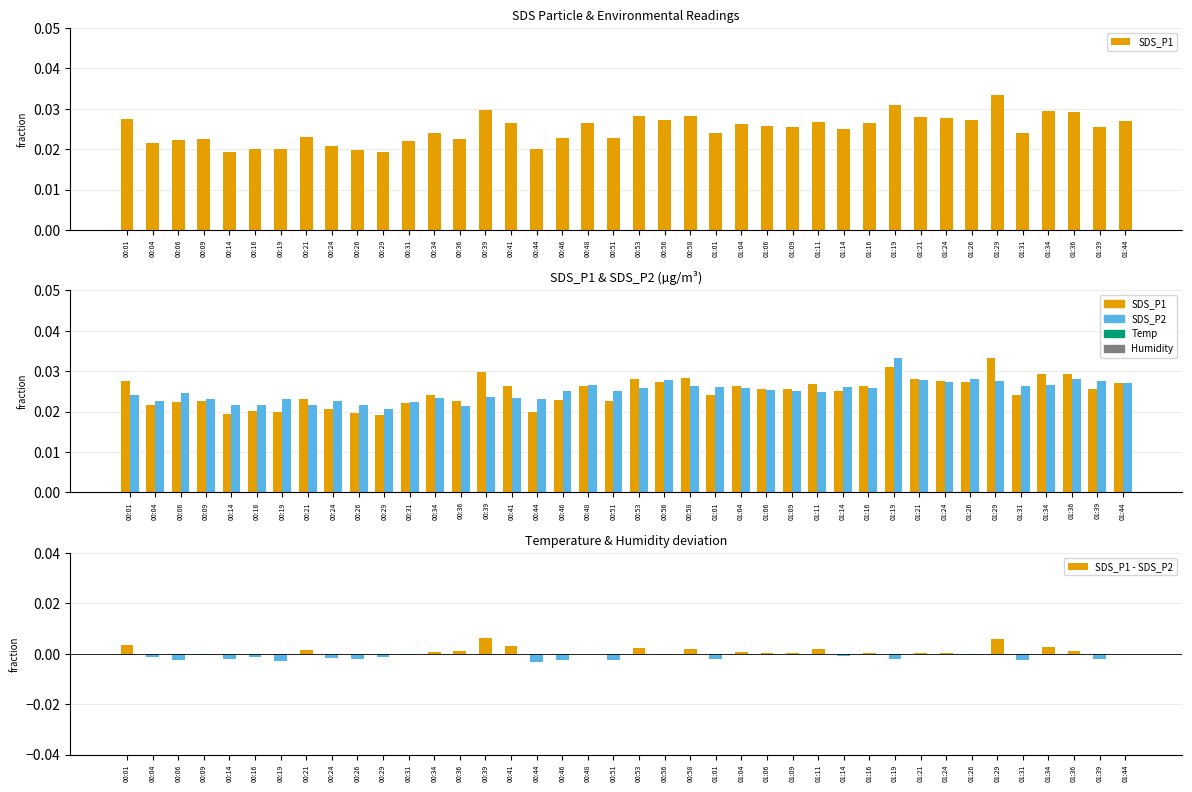

Which series changed the most between 00:01 and 00:14?

SDS_P1